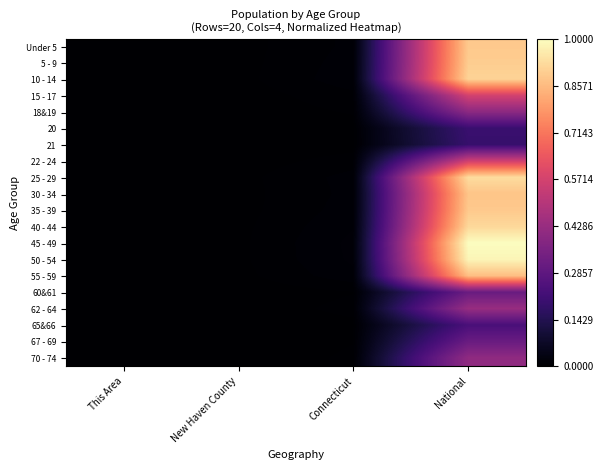

How many data points does each series have?

4